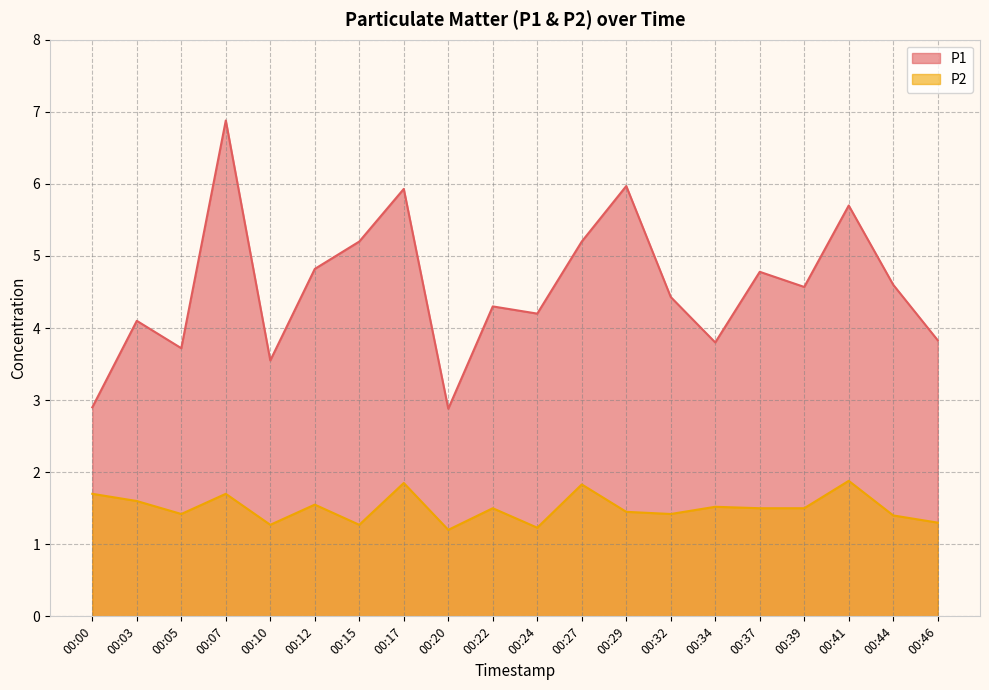

How many interior local peaks does the P1 series have?

7